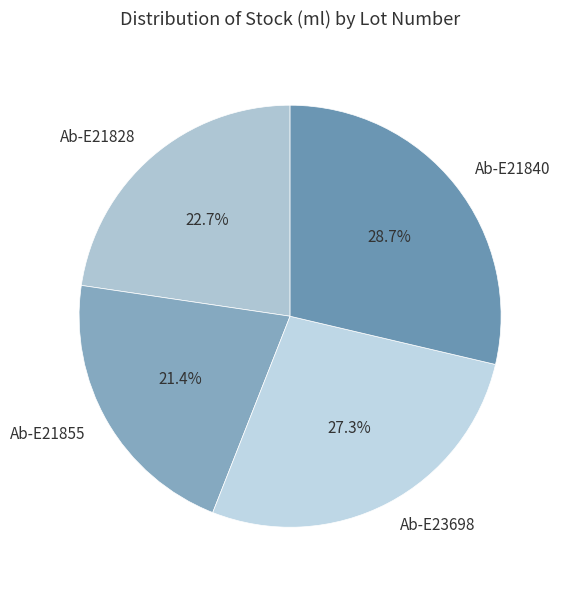

What percentage is the Ab-E21840 slice, to the nearest percent?

29%